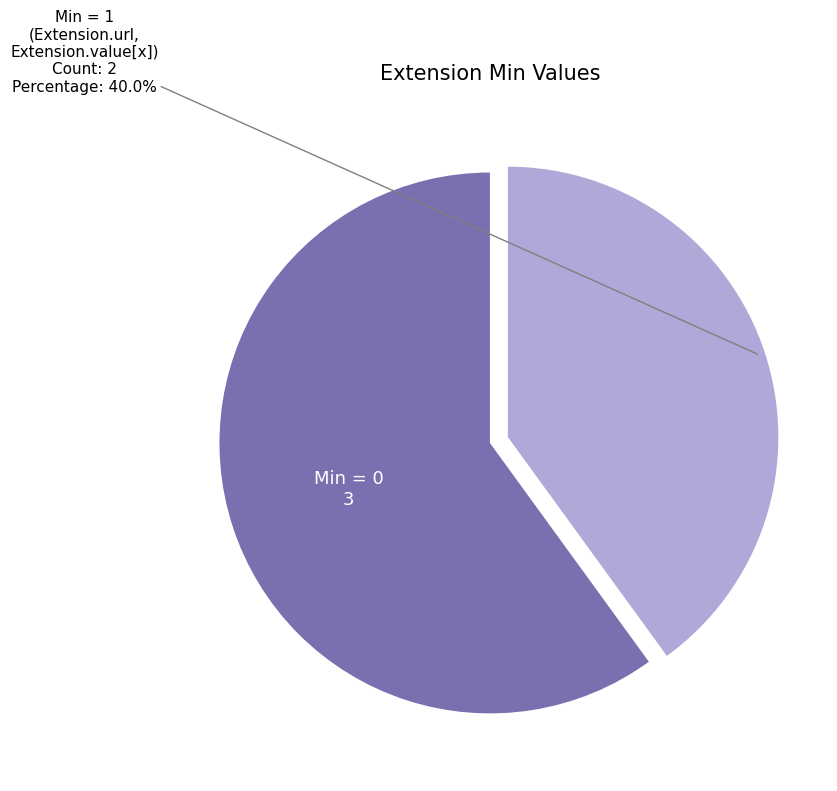

Is there a majority slice in this chart?

Yes